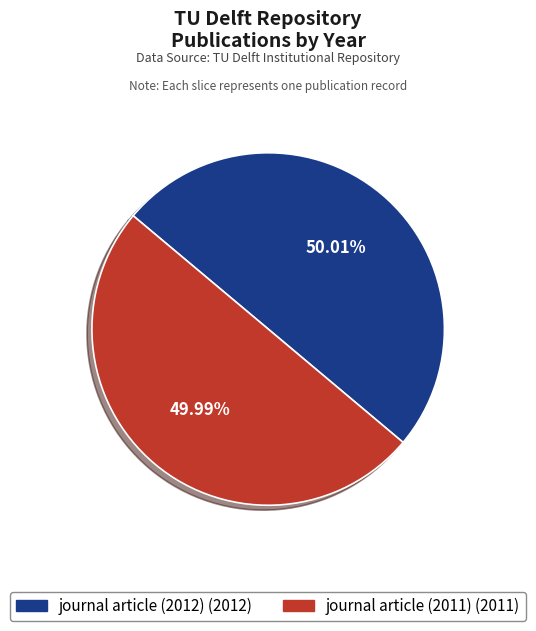

Combined, do journal article (2011) and journal article (2012) account for over 50%?

Yes